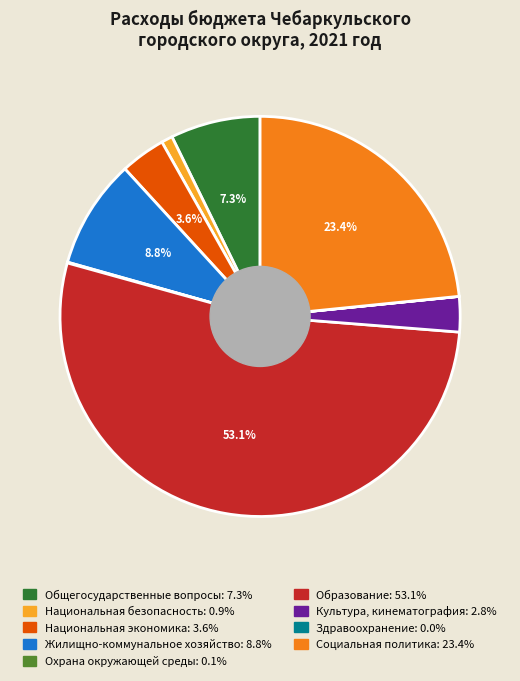

How much of the chart is everything except Жилищно-коммунальное хозяйство?

91.2%